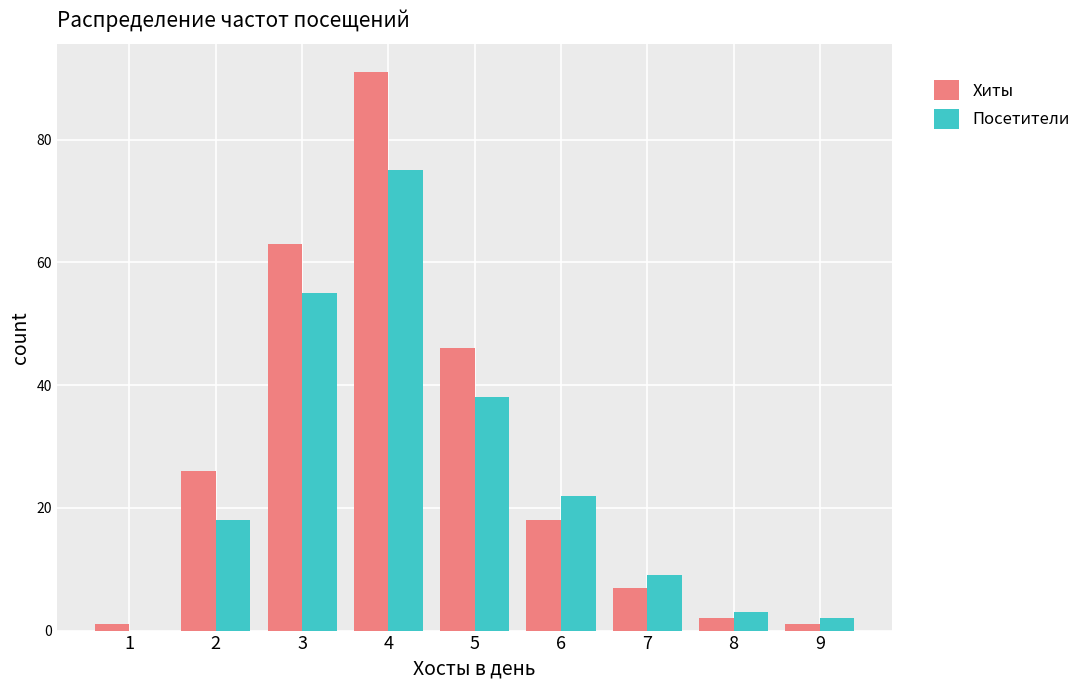

How many groups of bars are there?

9